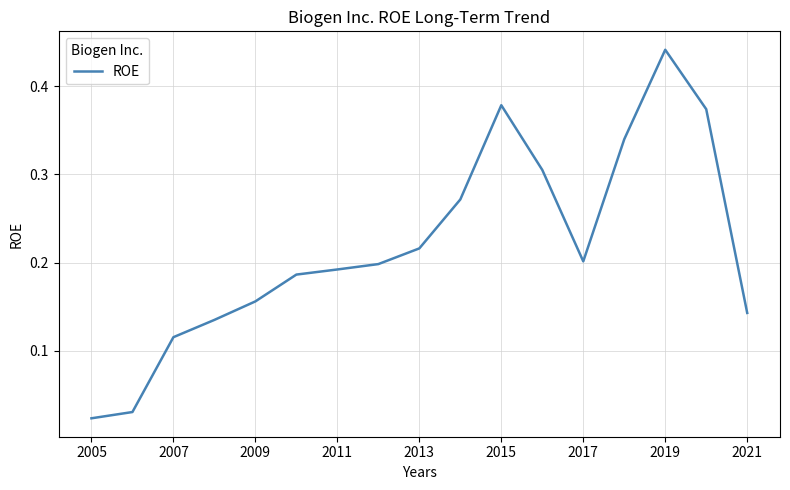

Which category has the highest value across all series?

2019